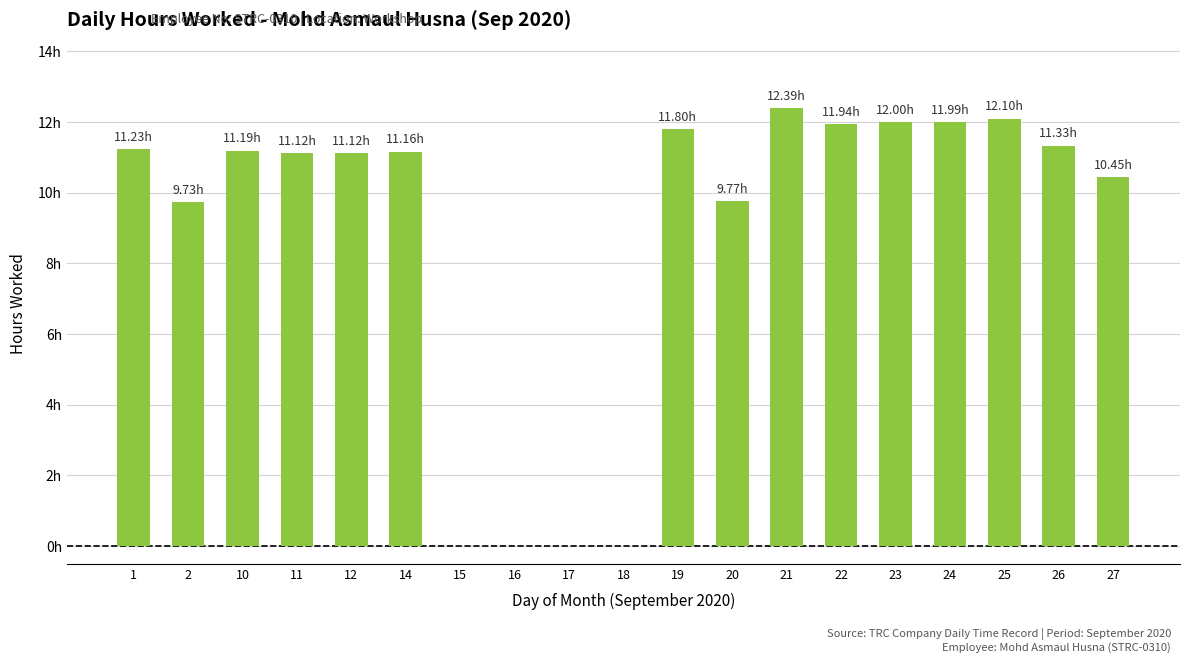

The chart shows a value of 4.5 at 22. True or false?

False